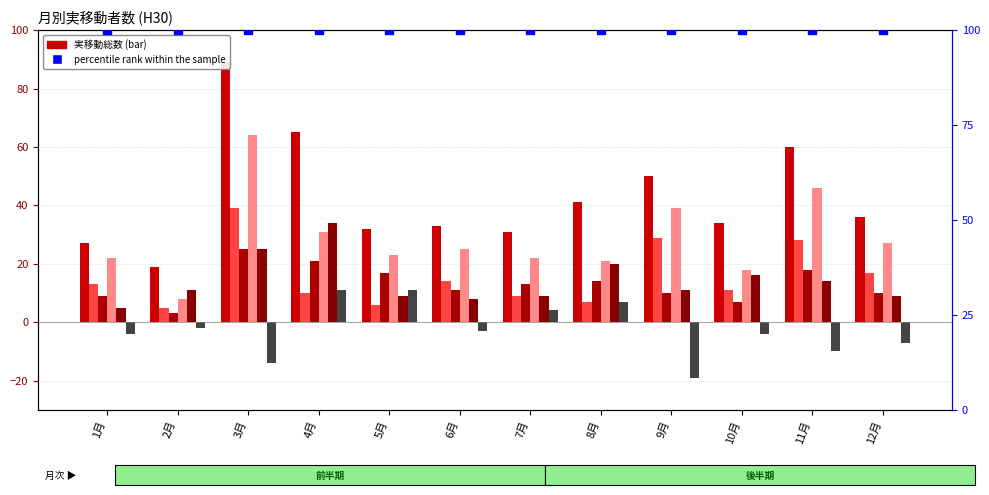

Which series reaches the maximum Y coordinate?

実移動総数